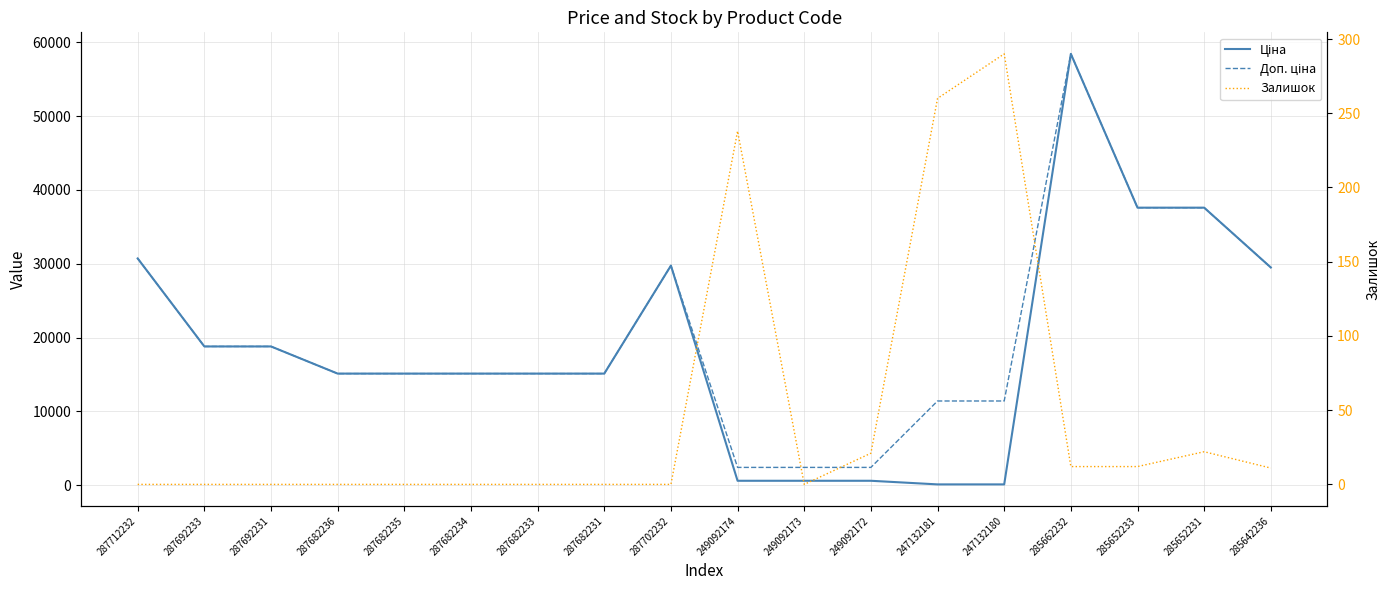

Rank the categories by Залишок value from lowest to highest.

287712232, 287692233, 287692231, 287682236, 287682235, 287682234, 287682233, 287682231, 287702232, 249092173, 285642236, 285662232, 285652233, 249092172, 285652231, 249092174, 247132181, 247132180